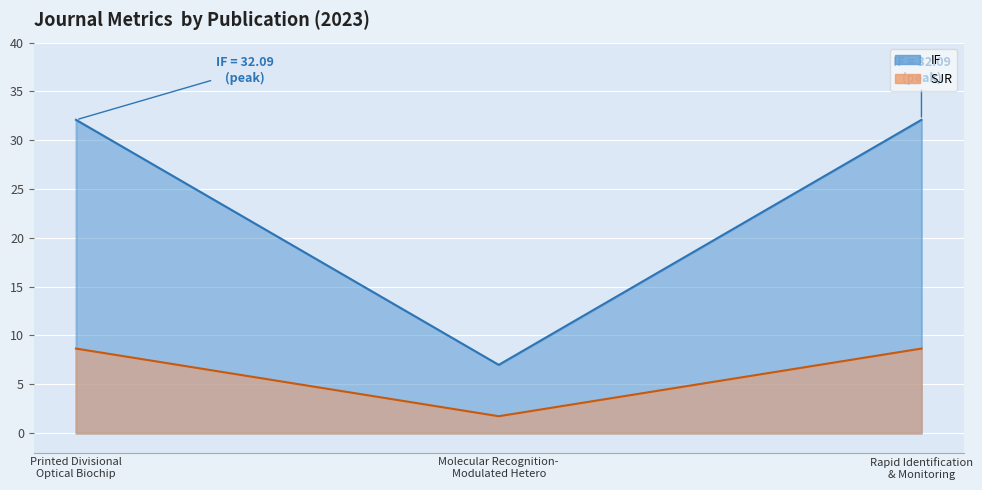

What position from the right is Rapid Identification & Monitoring?

1